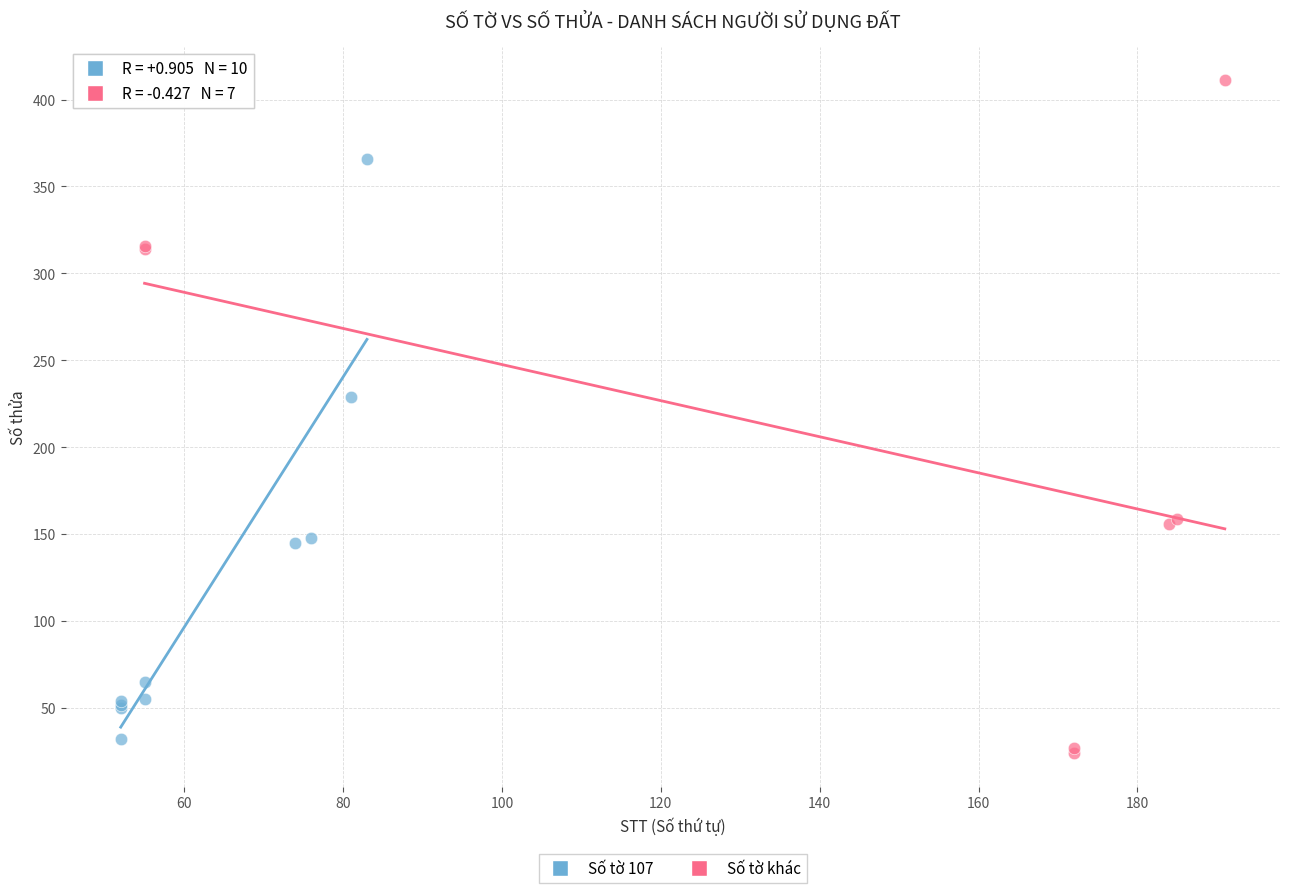

Which series has the largest Y range (max minus min)?

Số tờ khác